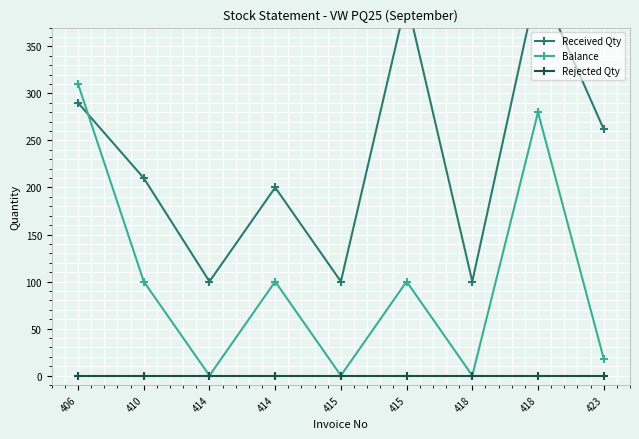

Where is the first local maximum for Received Qty?

414